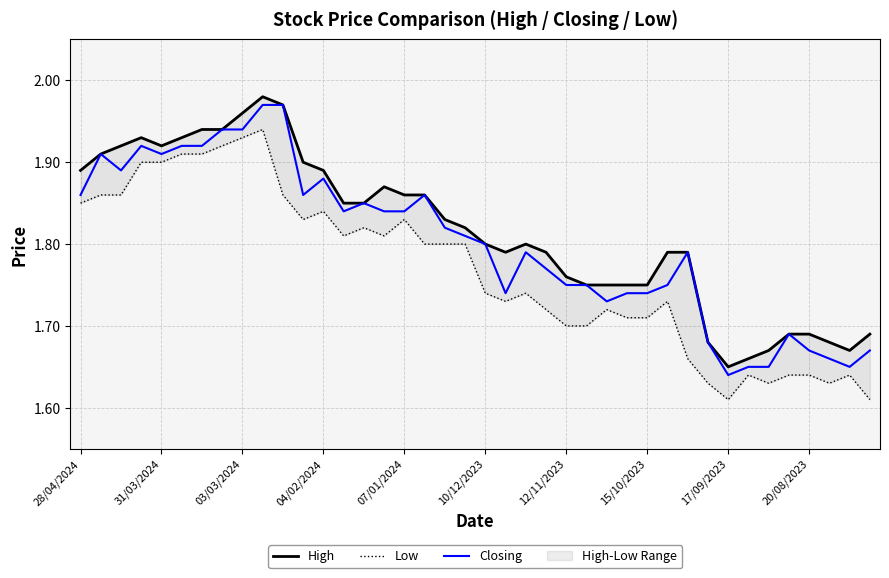

The Closing series shows 0.7 at 17/09/2023. True or false?

False